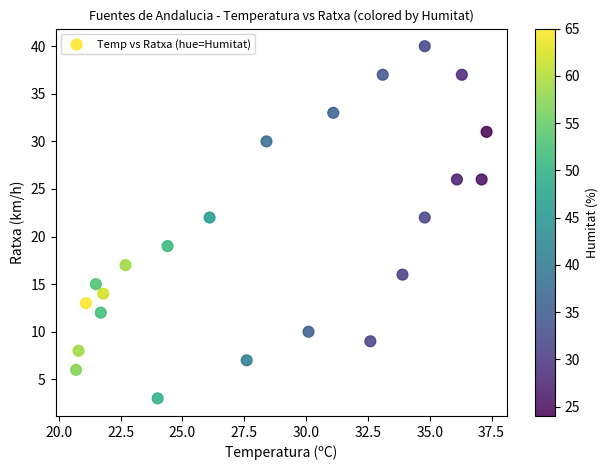

What is the range of Y values (max minus min)?

37